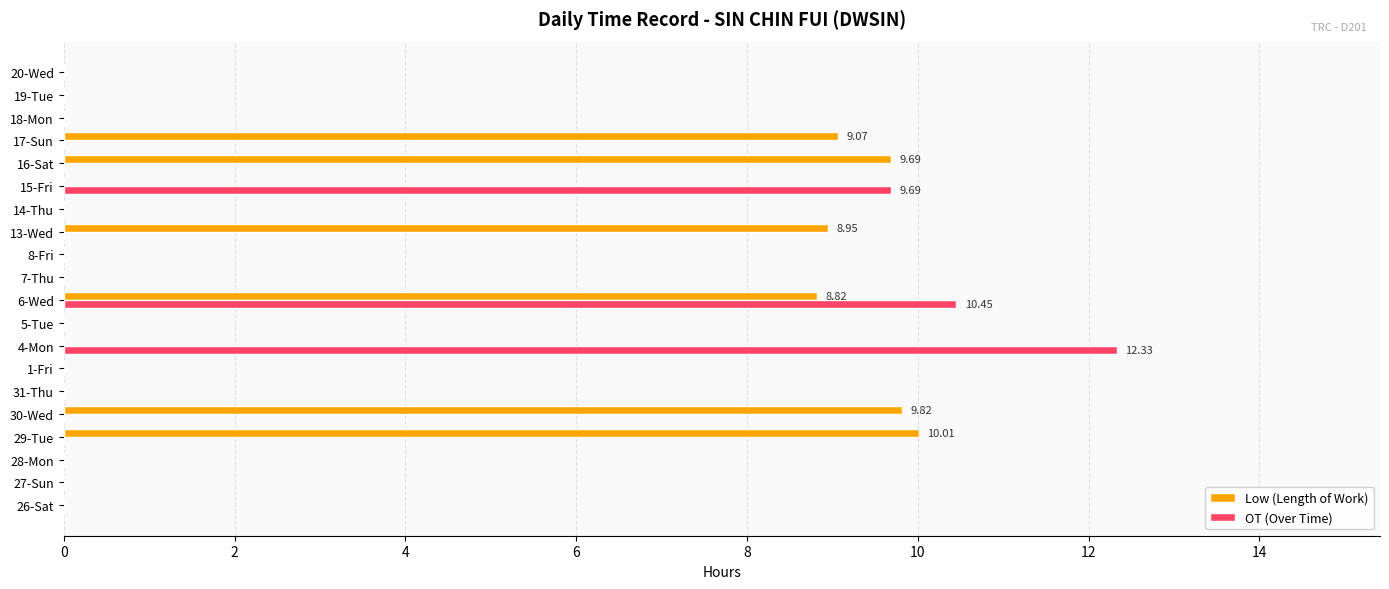

At which category is the sum across all series the highest?

6-Wed